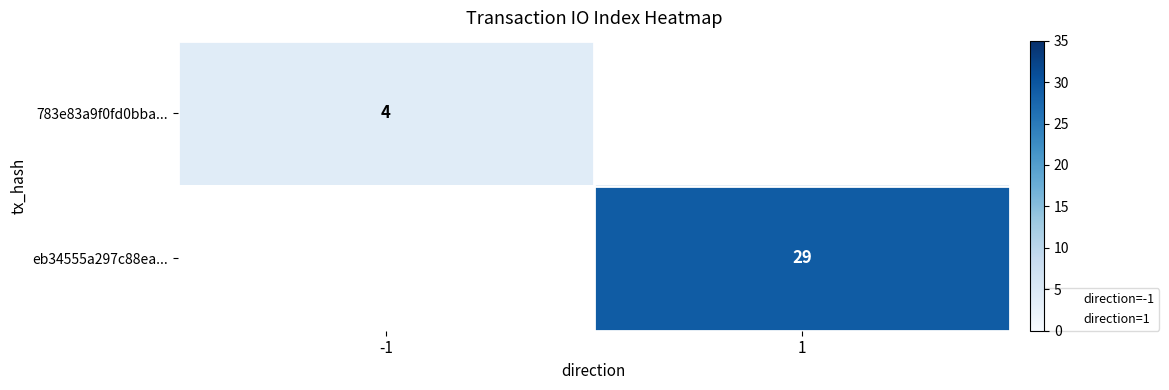

How many series are shown in this chart?

2